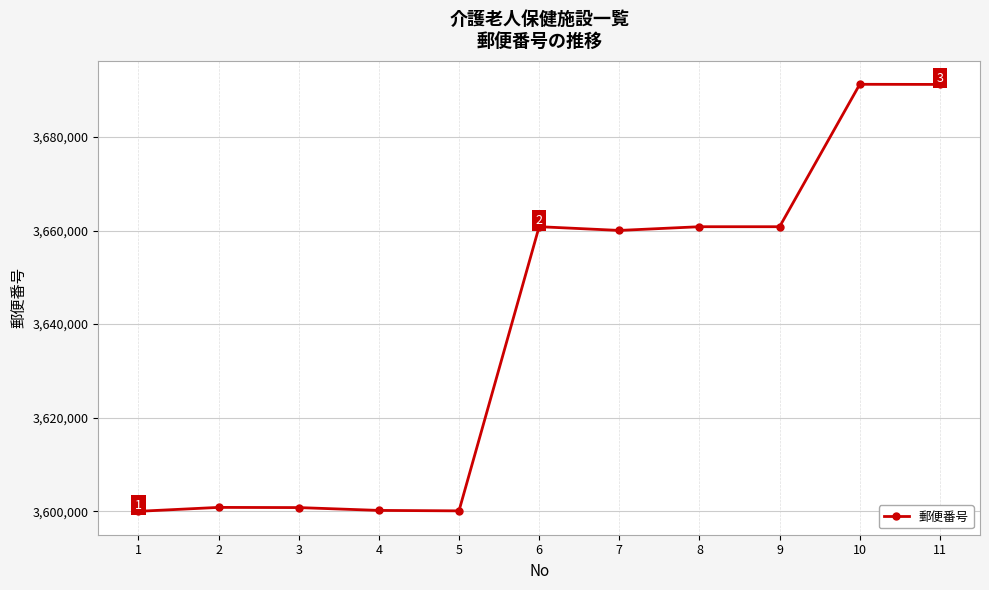

What is the maximum value shown in the chart?

3691234